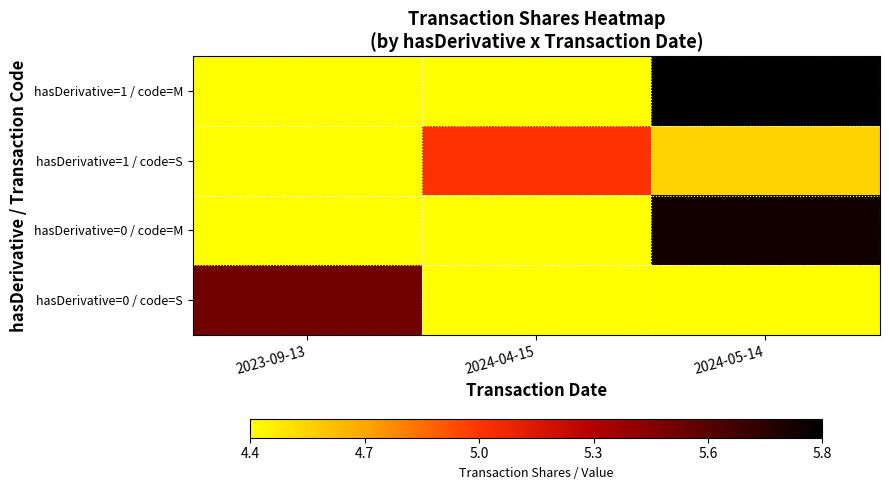

Between 2024-04-15 and 2024-05-14, which series saw the biggest shift?

hasDerivative=1 / code=M